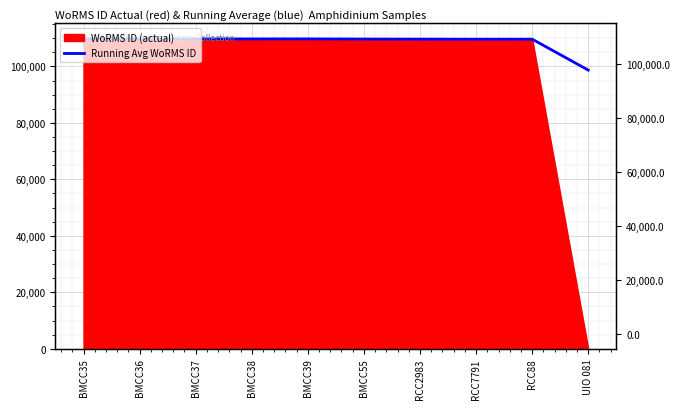

List the labels in order of value, largest first.

BMCC39, BMCC35, BMCC36, BMCC37, BMCC38, BMCC55, RCC2983, RCC88, RCC7791, UIO 081